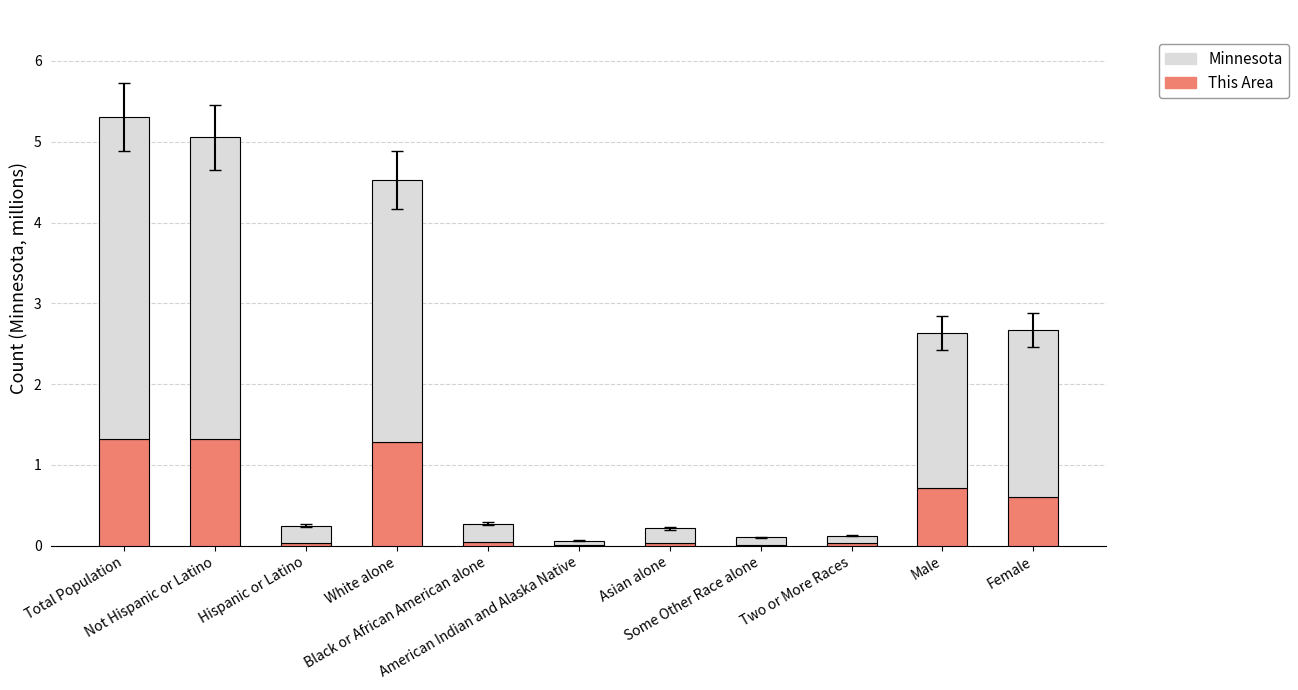

What is the sum of all This Area values?

5.4